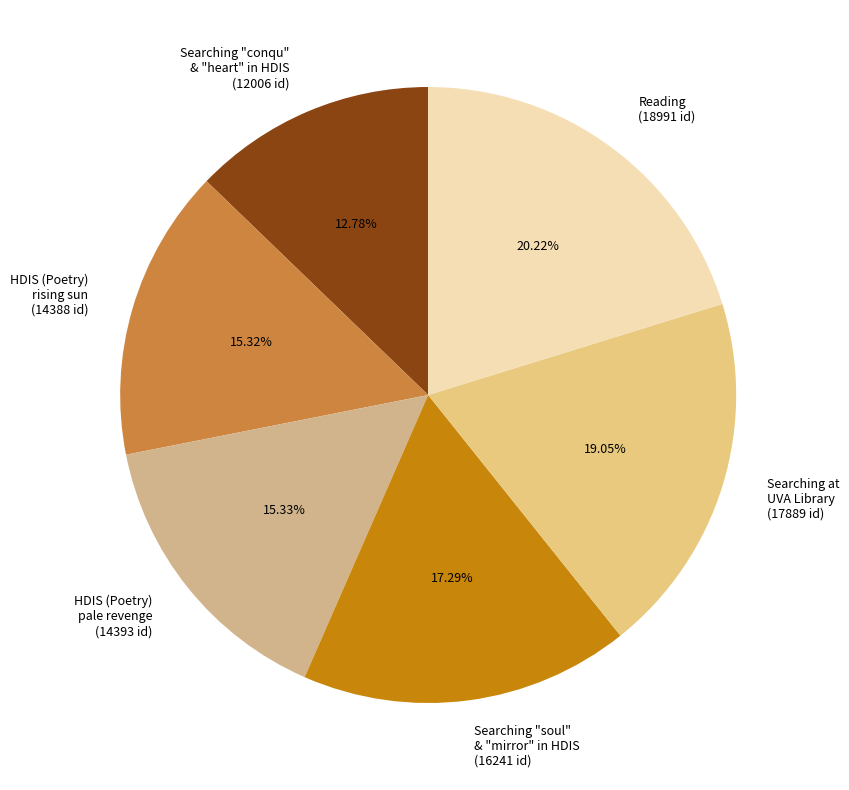

Which has a higher value, Reading (18991 id) or Searching at UVA Library (17889 id)?

Reading (18991 id)